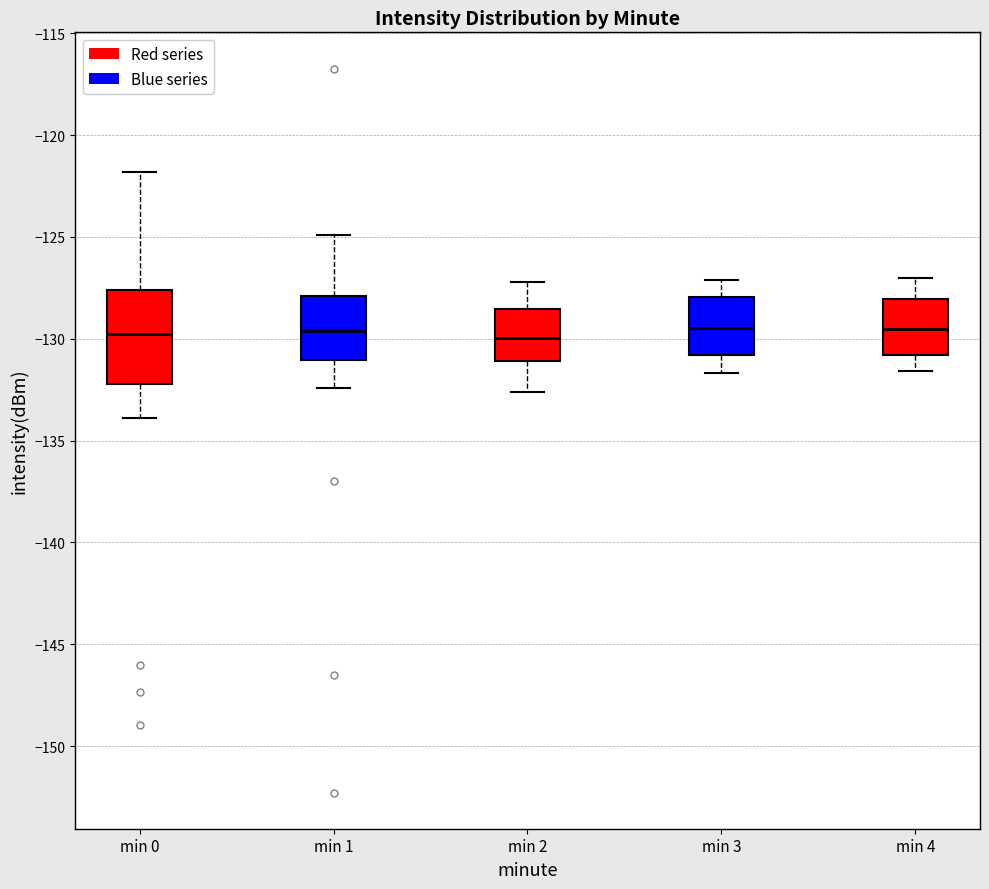

Reading left to right, transcribe this box plot: for each box, give where its median line is, the range the box spans, and where its two whiskers end, as read against the y-axis. The values are not printed on the chart, so give them approximately, as read against the axis.

min 0: median -129.5, box -132.0 to -127.5, whiskers -134.0 to -122.0
min 1: median -129.5, box -131.0 to -128.0, whiskers -132.5 to -125.0
min 2: median -130.0, box -131.0 to -128.5, whiskers -132.5 to -127.0
min 3: median -129.5, box -131.0 to -128.0, whiskers -131.5 to -127.0
min 4: median -129.5, box -131.0 to -128.0, whiskers -131.5 to -127.0